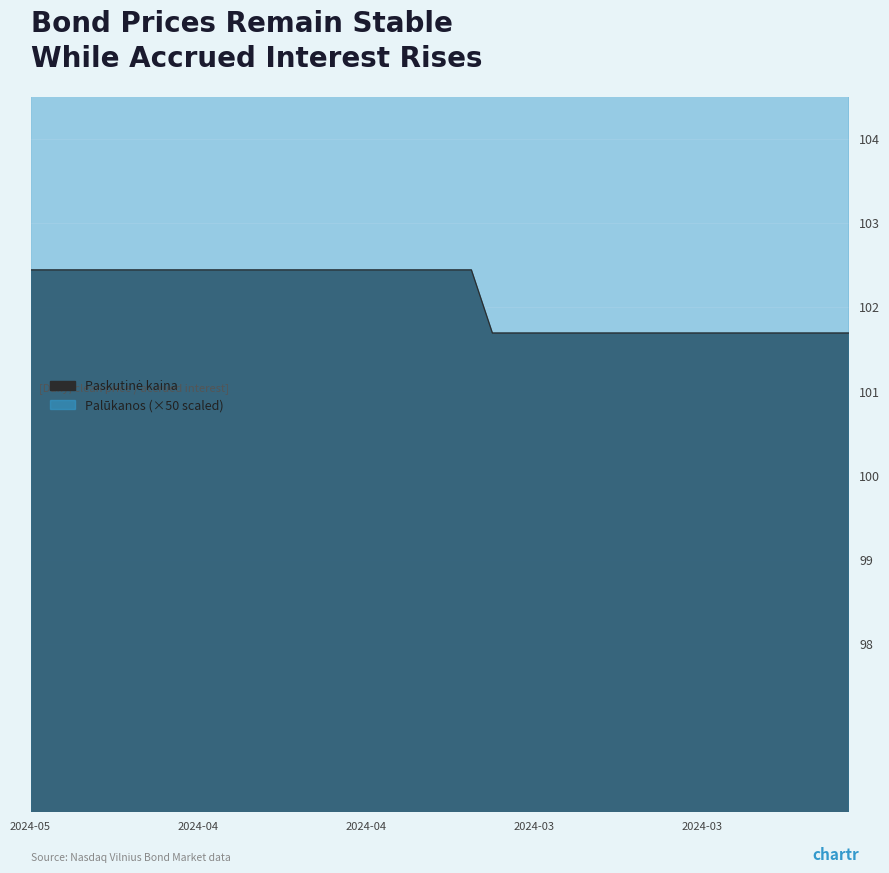

Between 2024-03-22 and 2024-04-15, which is larger?

2024-04-15